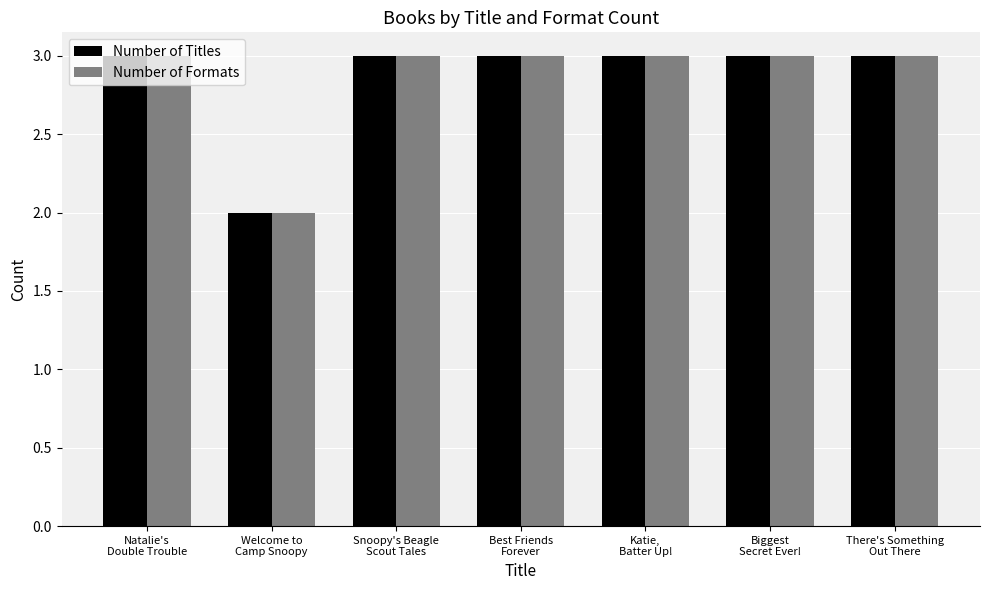

What is the sum of all Number of Titles values?

20